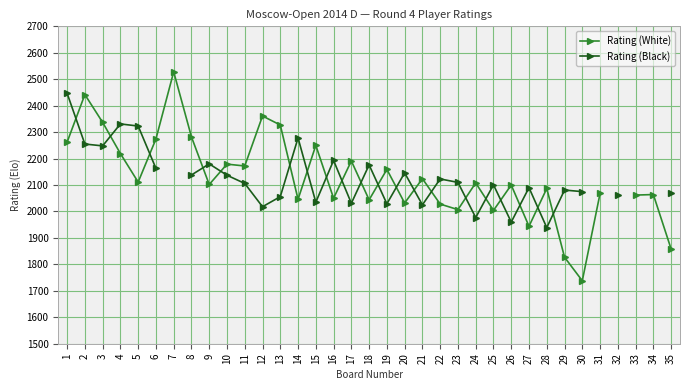

What is the lowest value of the Rating (White) series?

1738.0